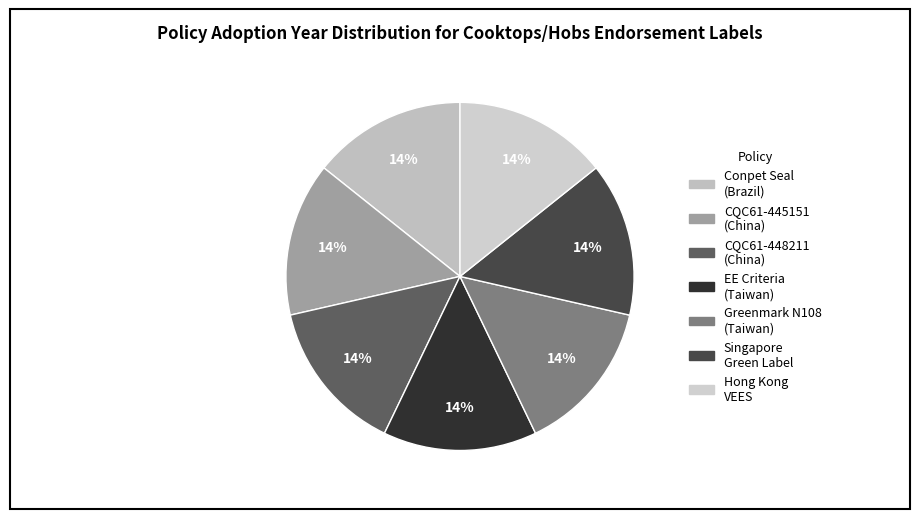

Count the number of slices in the pie.

7